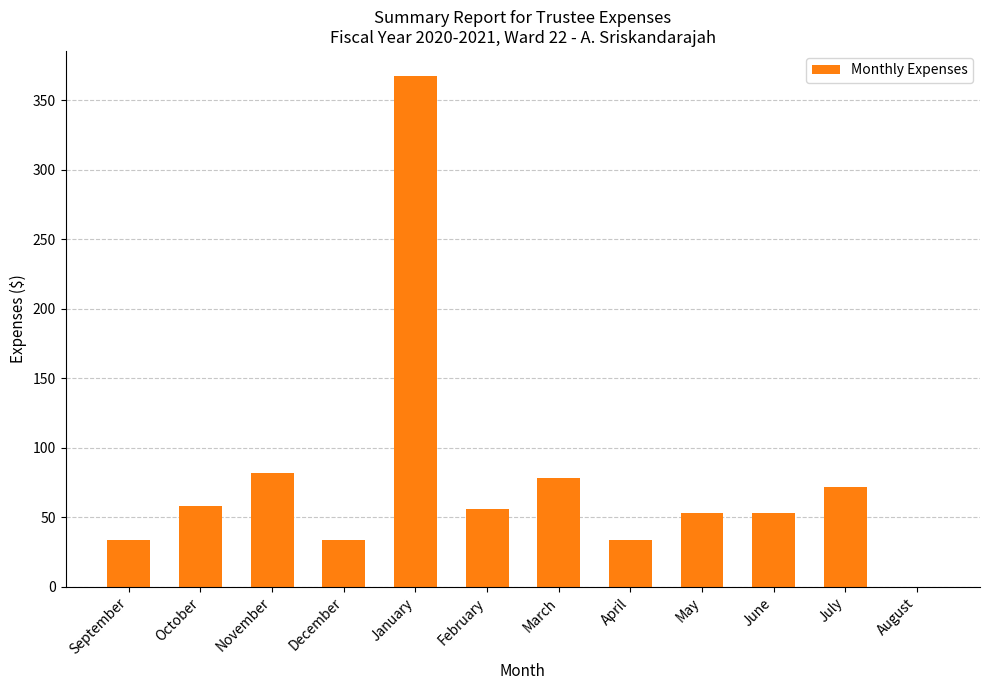

What value does the data have at January?

367.1